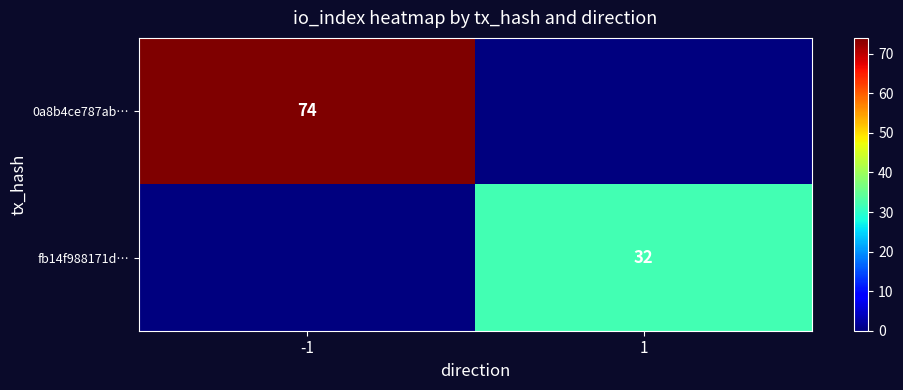

True or false: fb14f988171d… has a value of 32 at 1.

True